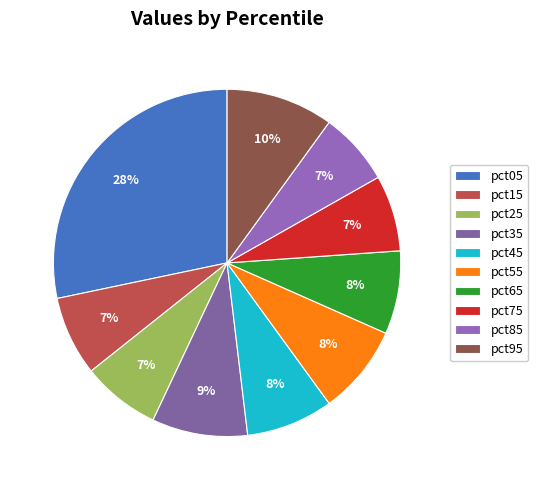

What percentage is the pct55 slice, to the nearest percent?

8%